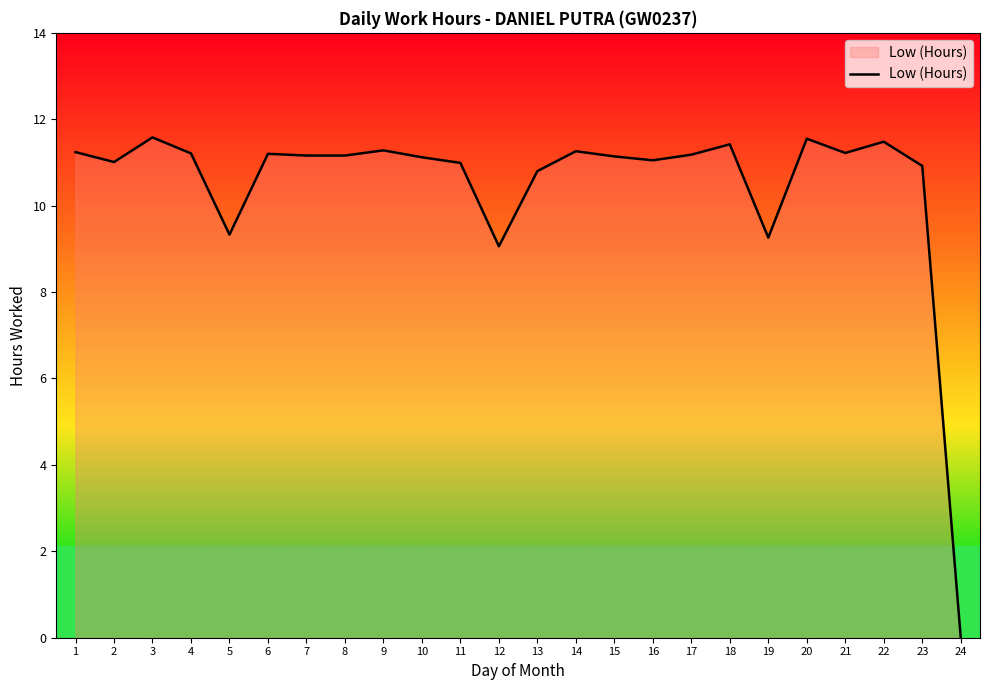

Read the value at 6.

11.2